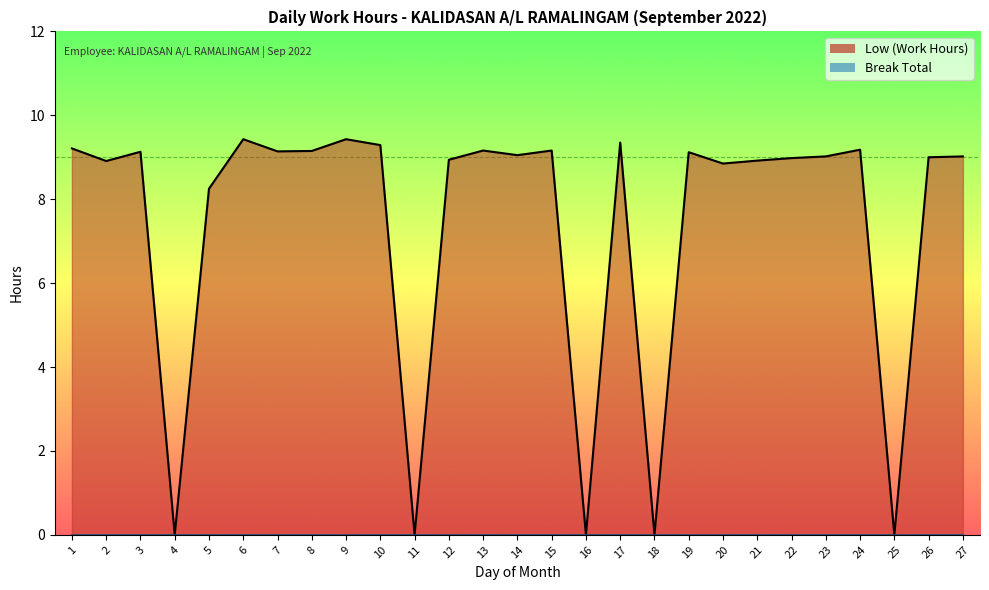

Where is the data nearest to the value 4?

4